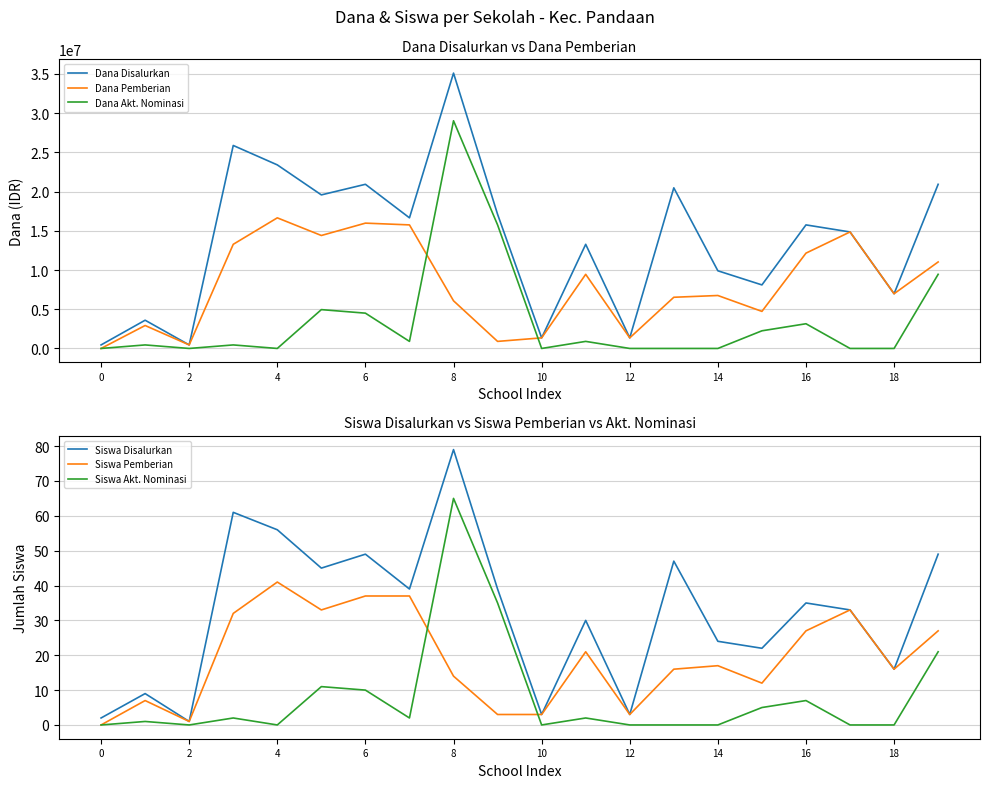

What is the sum of the Dana Disalurkan values at 11 and 18?

20250000